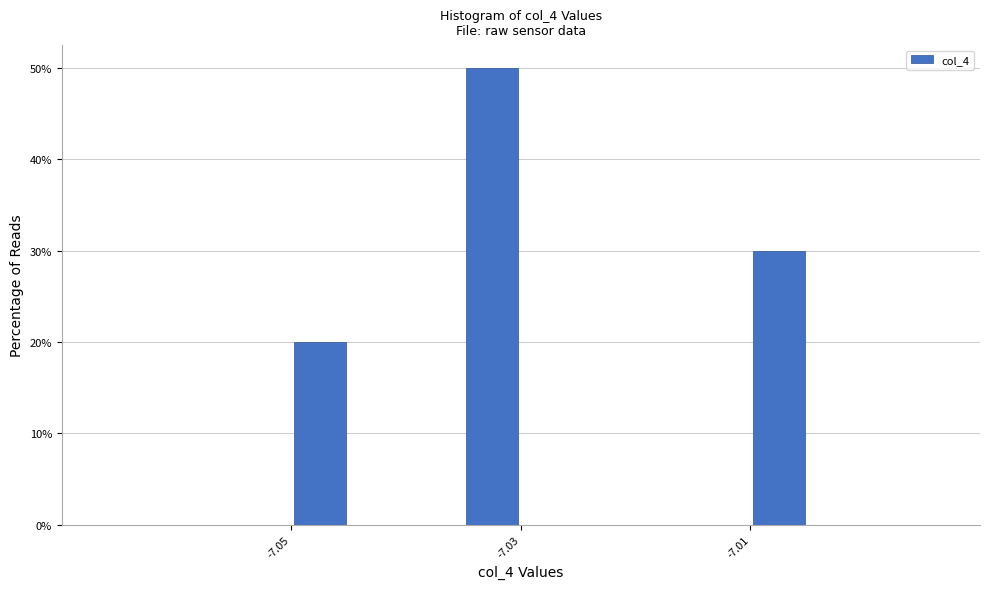

Around what value on the x-axis is the tallest bar? Give the approximate position of its centre, as read against the axis.

-7.032